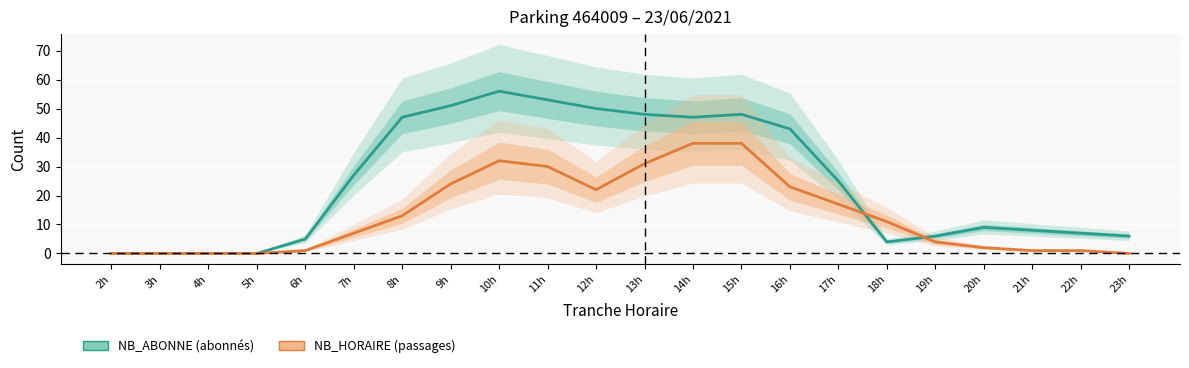

How many positive values does the NB_ABONNE series have?

18